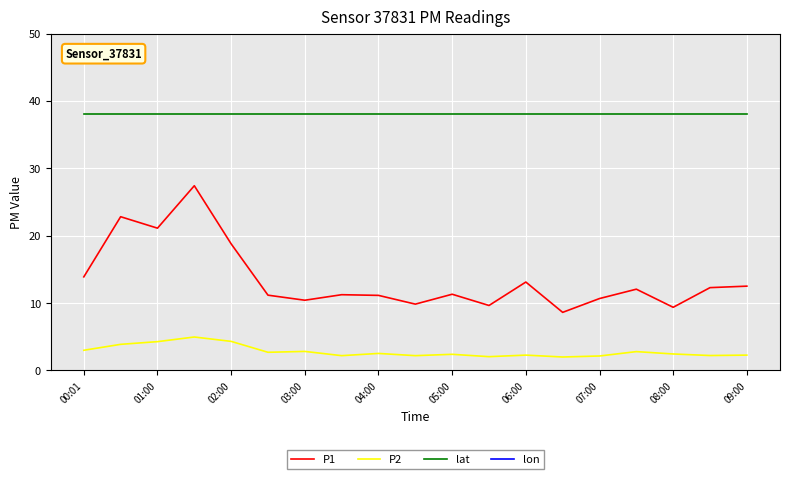

The value of P1 at 06:00 is 21.8. True or false?

False